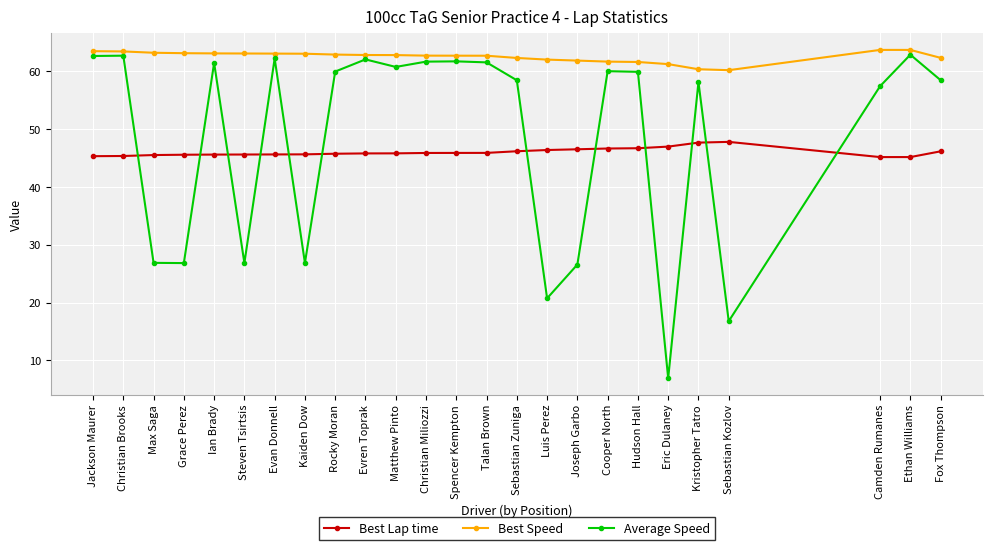

How many intersections are there between Average Speed and Best Lap time?

12